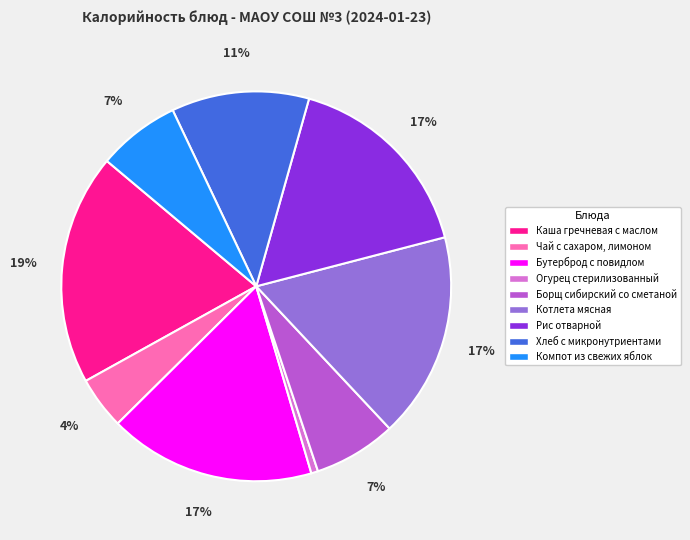

Is Чай с сахаром, лимоном the majority of the pie?

No